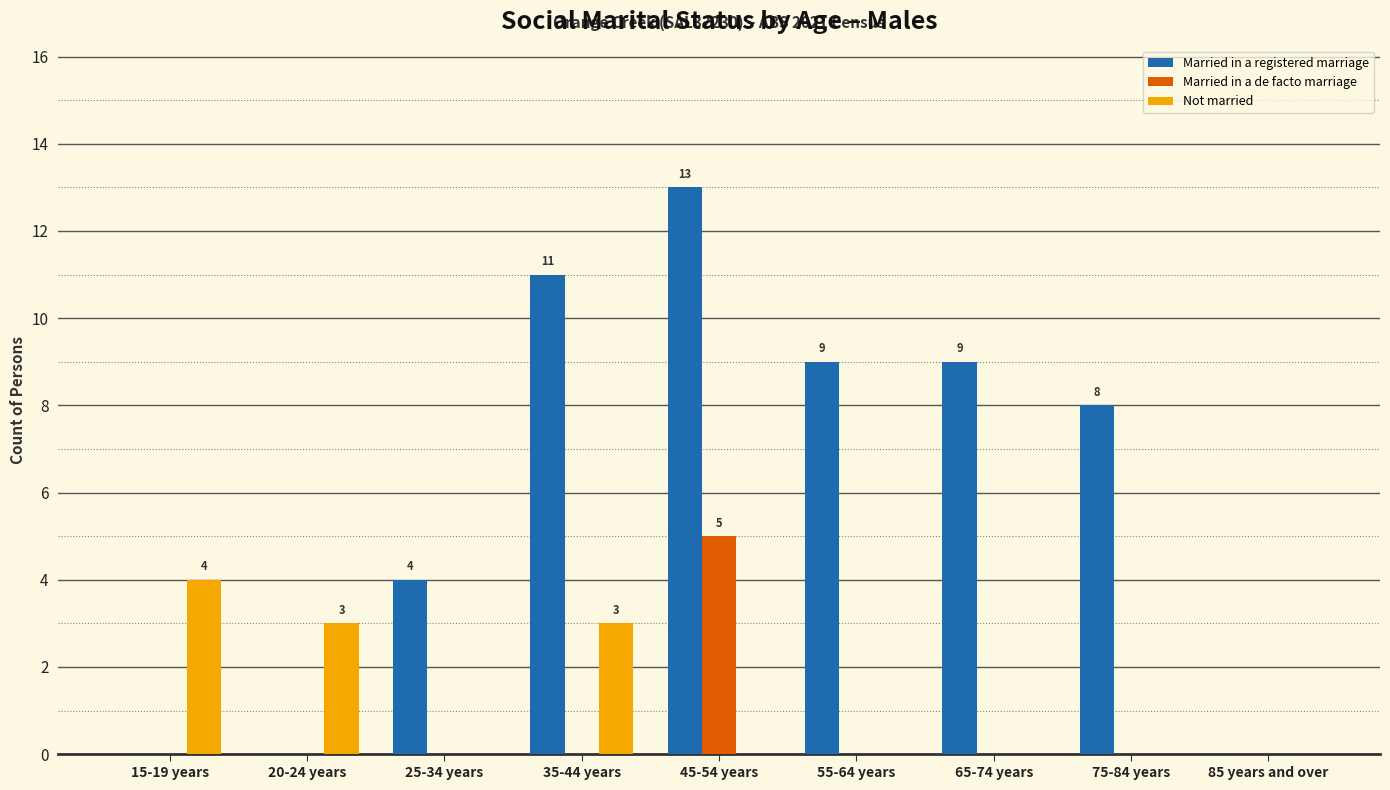

How many groups of bars are there?

9